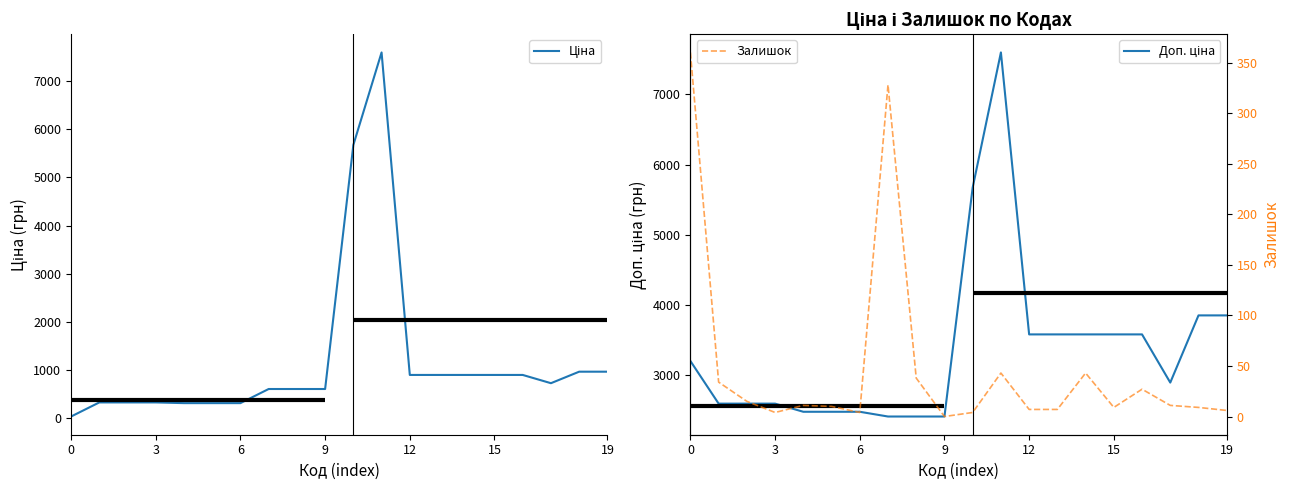

How many lines are shown in the chart?

3